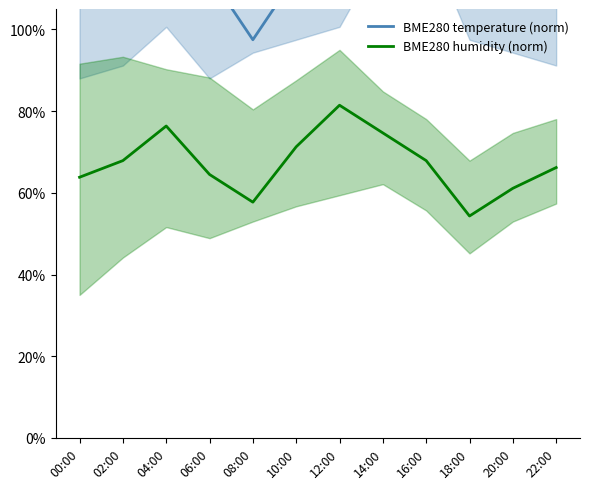

What is the label of the 9th point from the left?

16:00